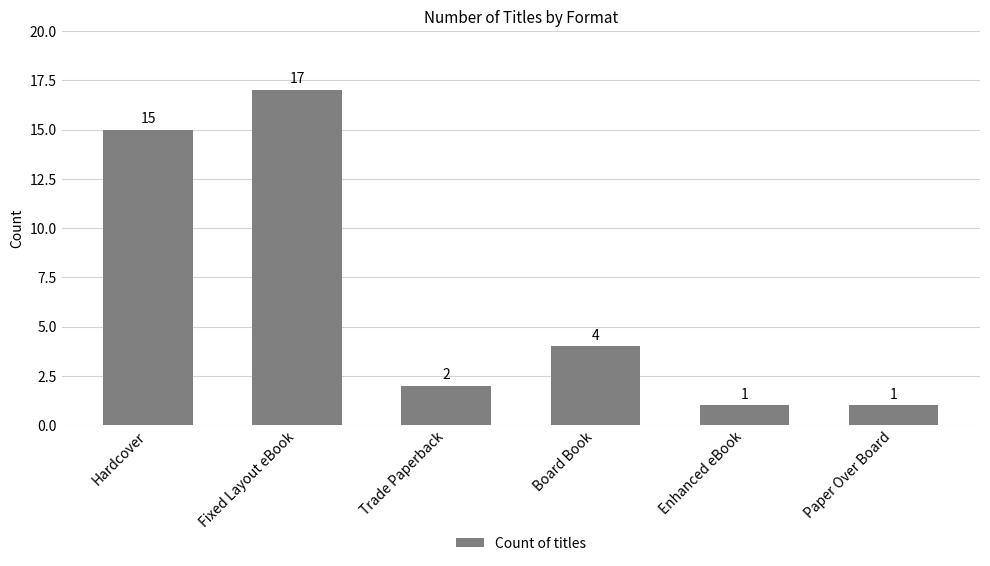

The chart shows a value of 5 at Fixed Layout eBook. True or false?

False